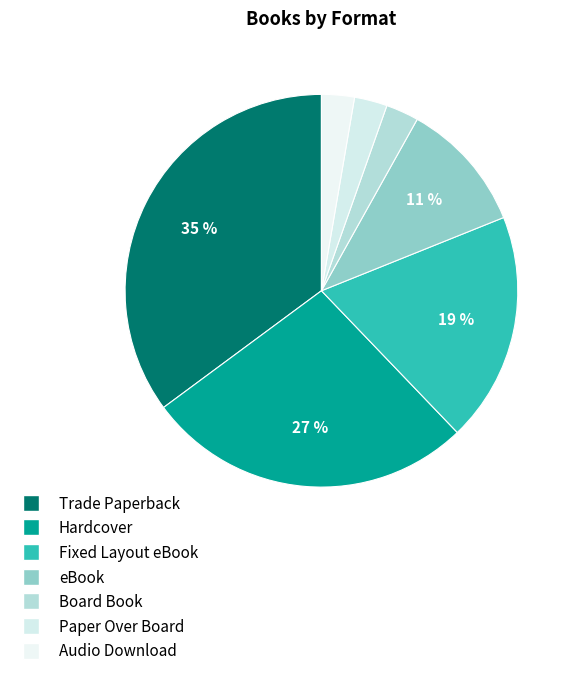

Does Fixed Layout eBook account for over 50% of the chart?

No